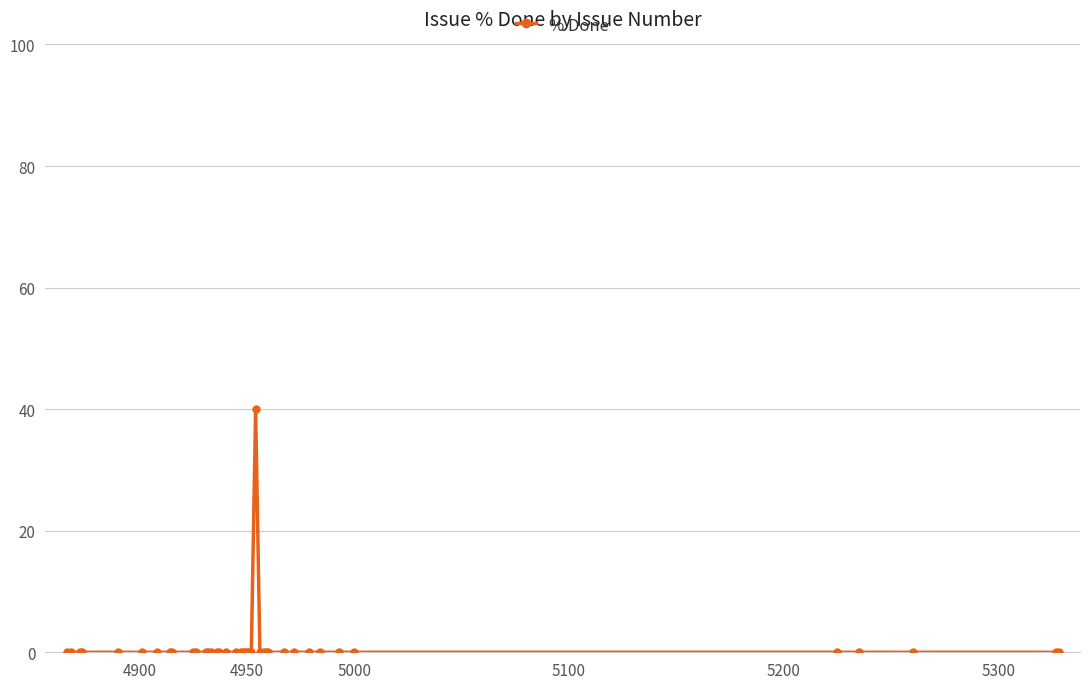

What is the difference between the maximum and minimum values?

40